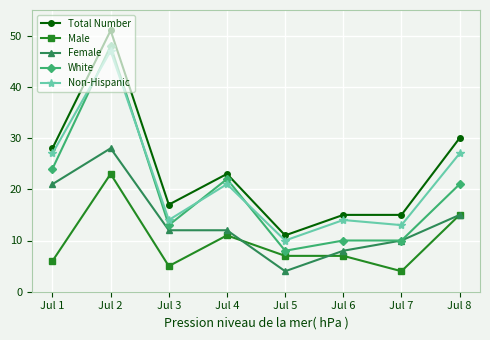

What is the smallest value displayed?

4